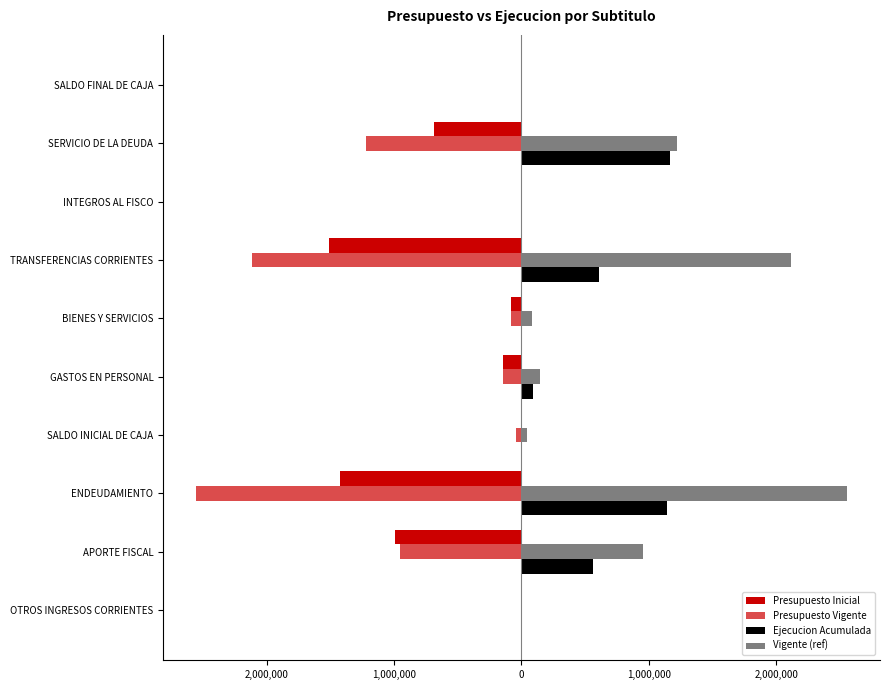

What is the average value of the Presupuesto Vigente series?

-710741